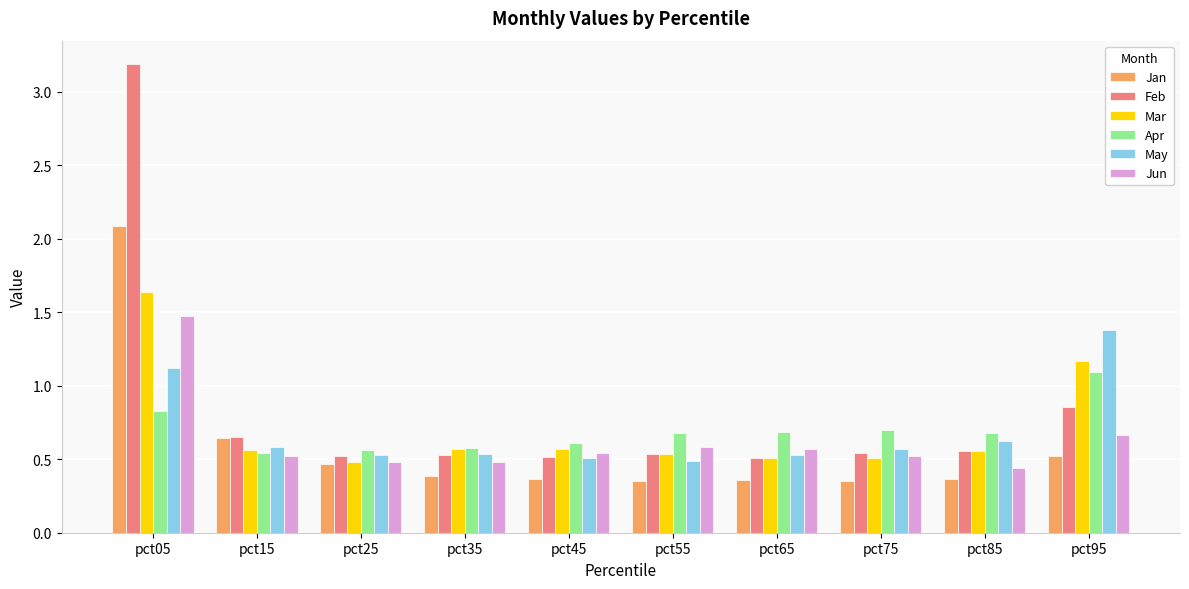

The value of Jun at pct05 is 0.5. True or false?

False